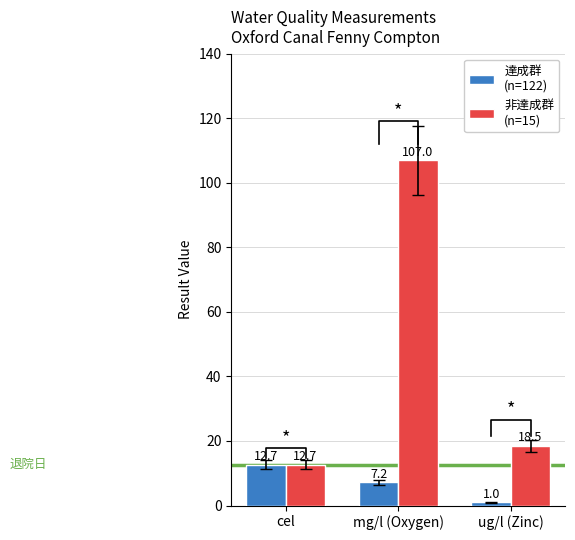

At how many categories does at least one series exceed 5?

3